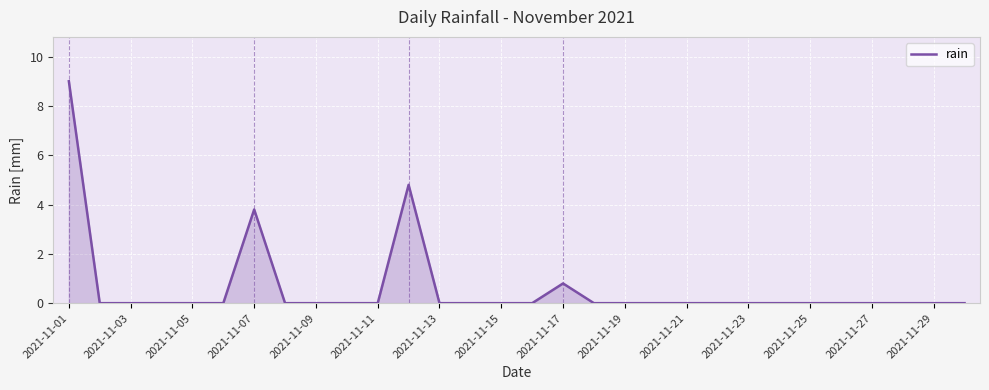

What is the maximum value shown in the chart?

9.0